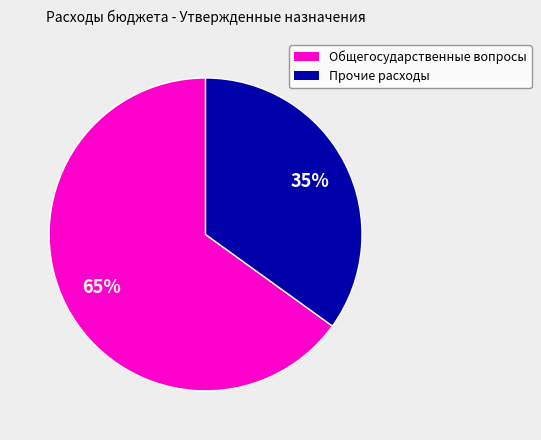

How many segments does this pie chart have?

2